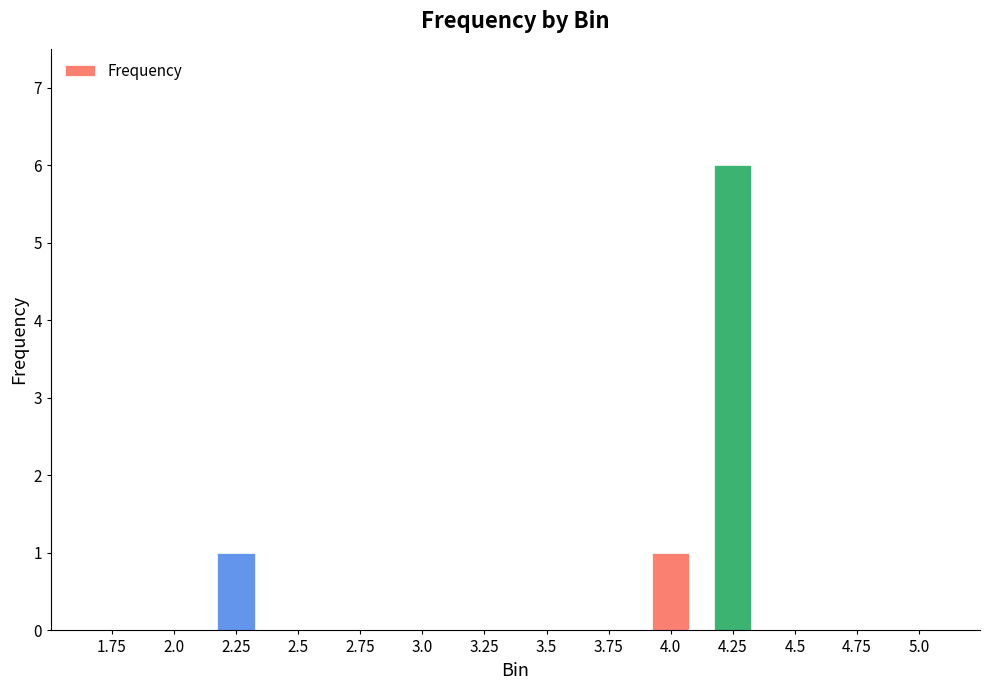

What is the greatest value displayed?

6